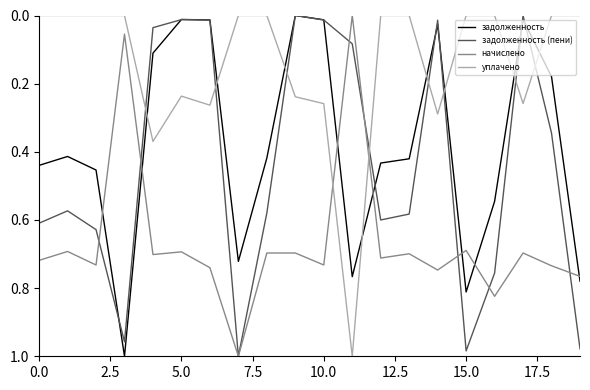

What are all the series names shown in the legend?

задолженность, задолженность (пени), начислено, уплачено